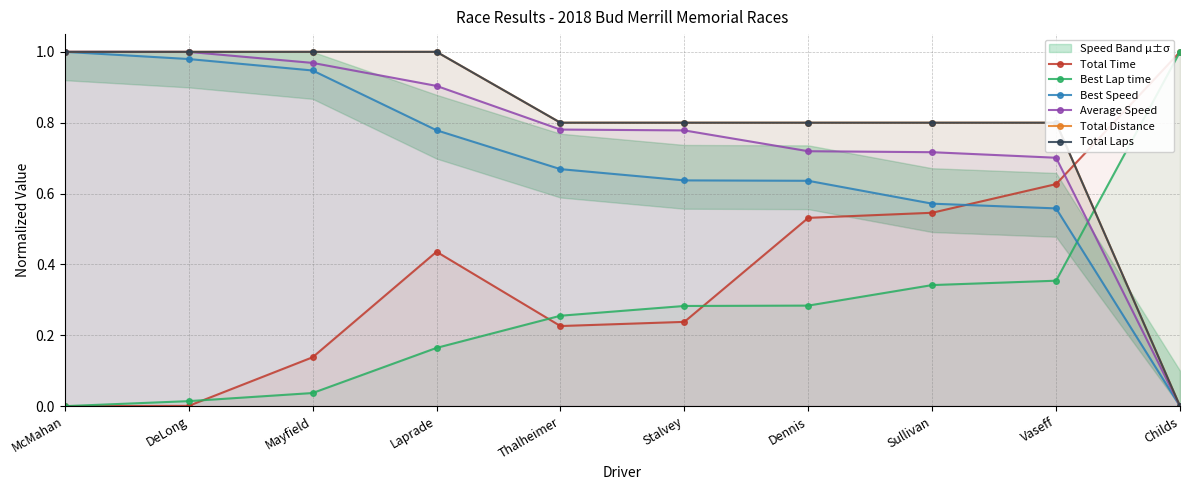

Which category has the highest value in the Total Time series?

Childs